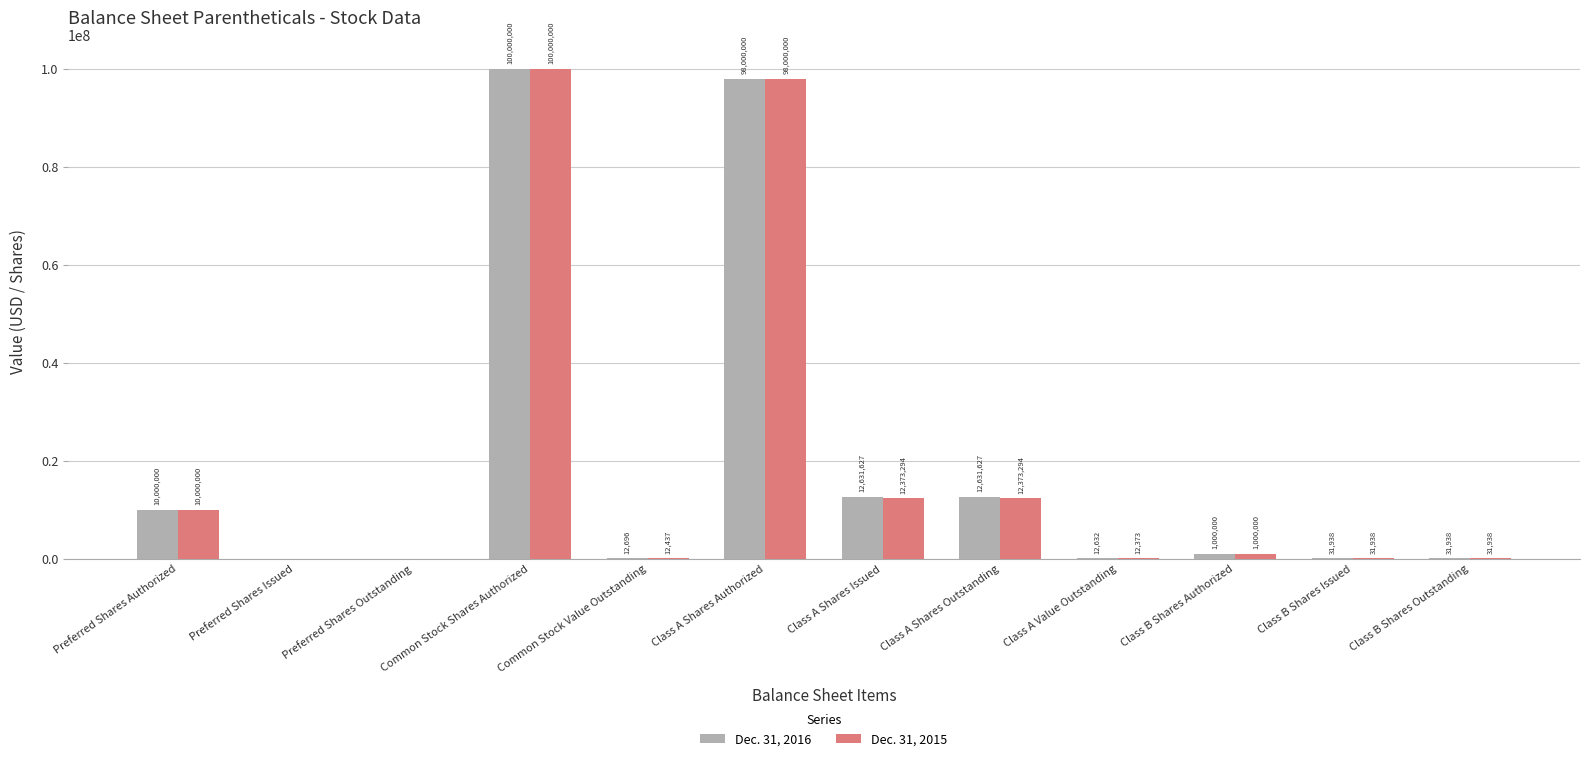

Which series changed the most between Common Stock Value Outstanding and Class B Shares Issued?

Dec. 31, 2015